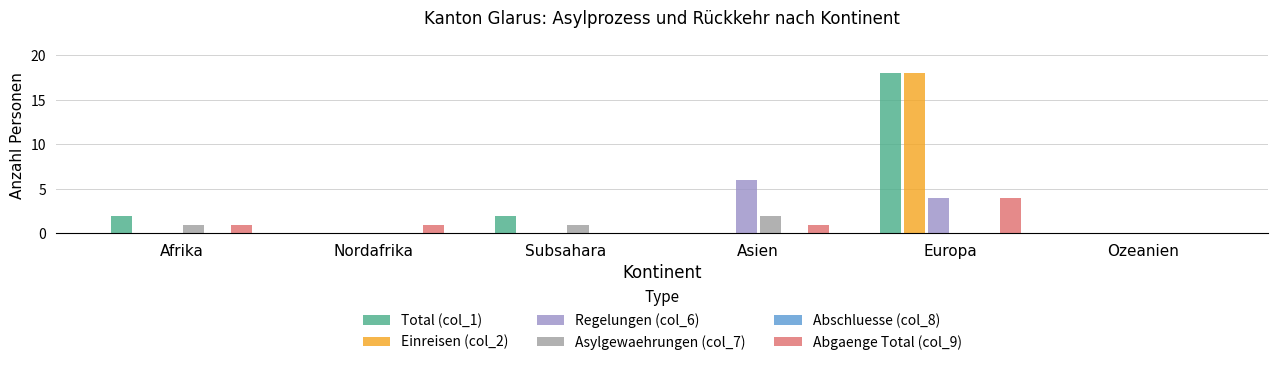

Between Subsahara and Europa, which is larger?

Europa